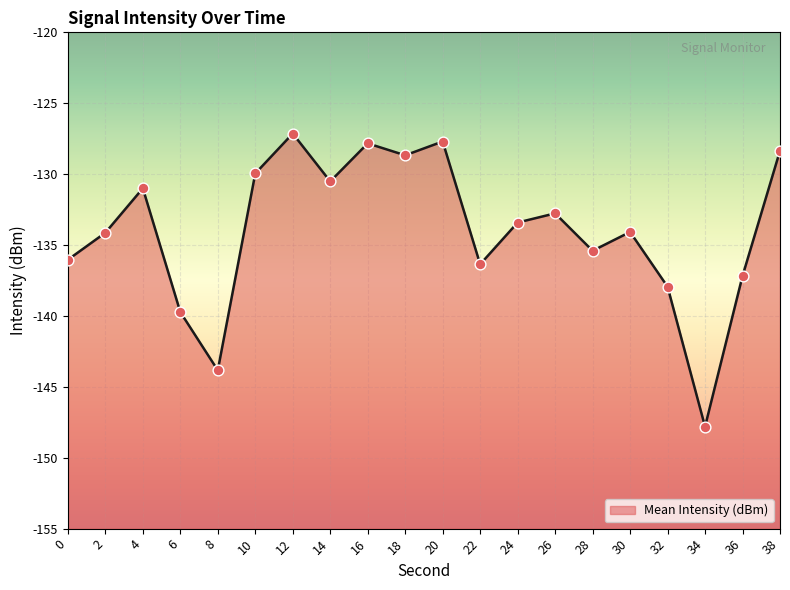

What is the change in value from 30 to 36?

-3.1